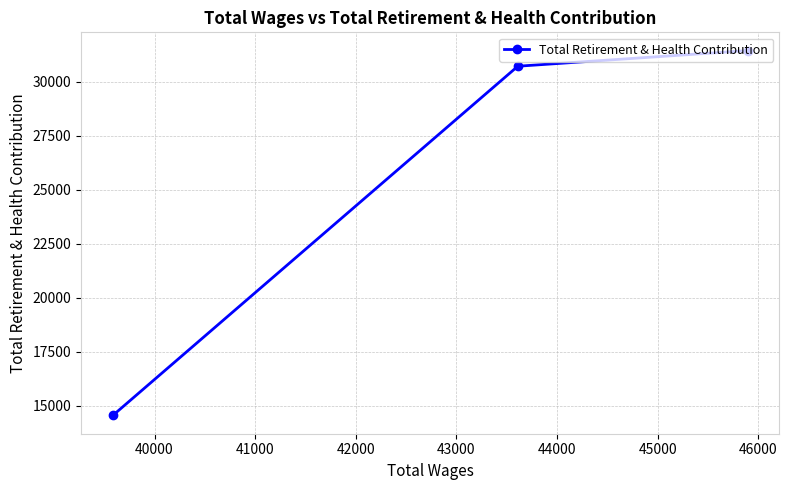

What is the difference between the maximum and minimum values?

16882